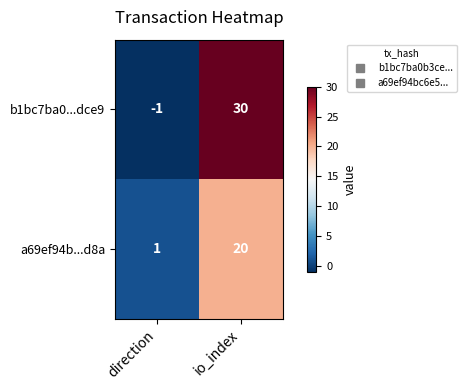

At which label is b1bc7ba0...dce9 closest to 14?

direction